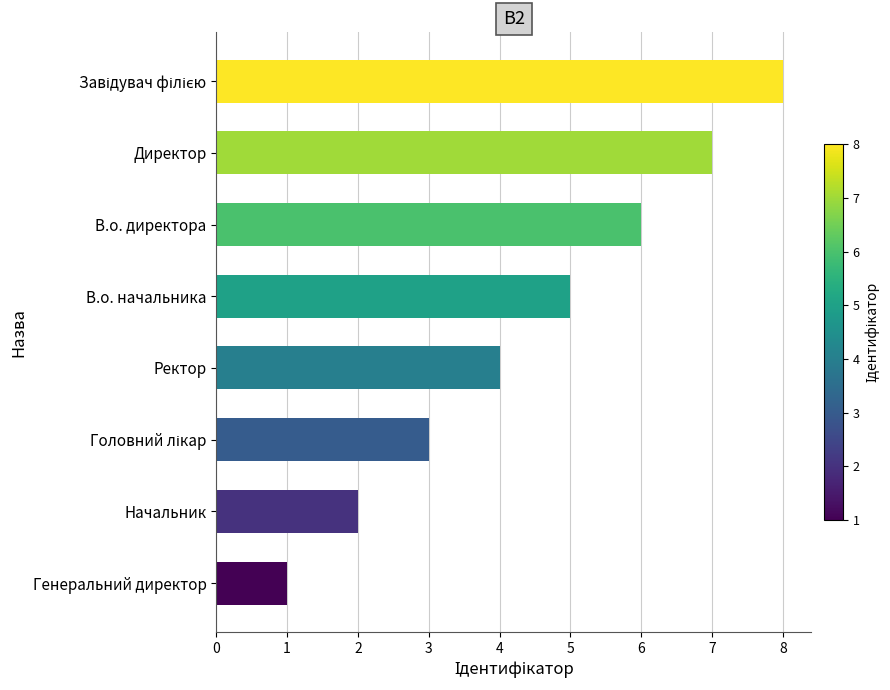

What is the difference between the values at Директор and Ректор?

3